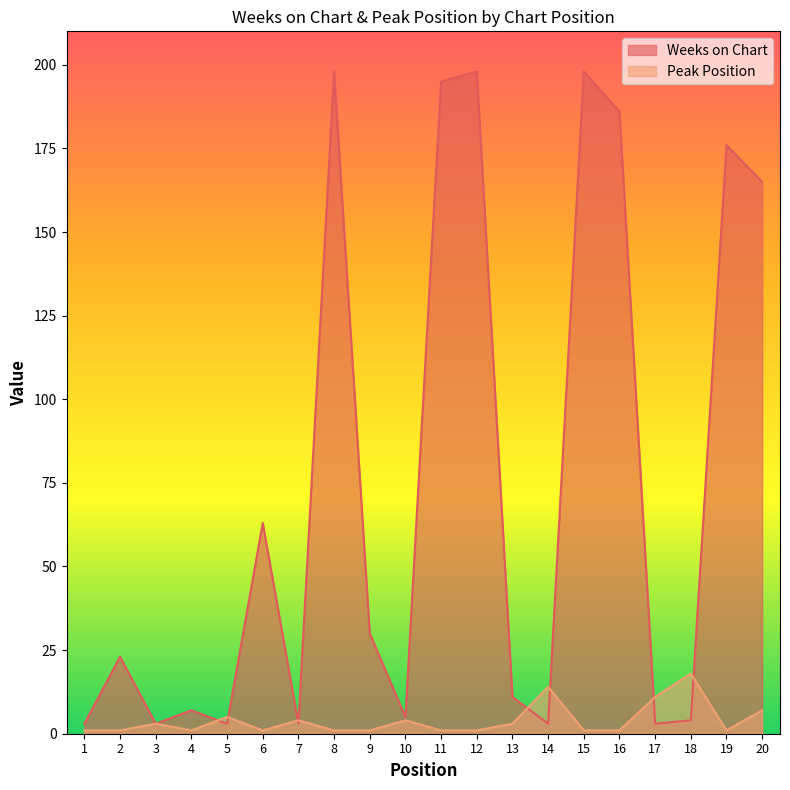

Where is the first local minimum for Peak Position?

4